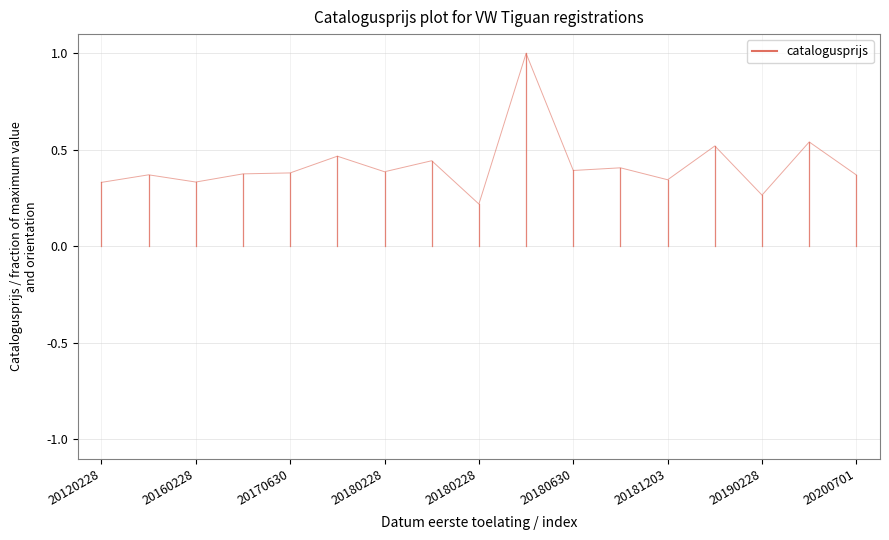

True or false: the data shows -0.1 at 20120228.

False